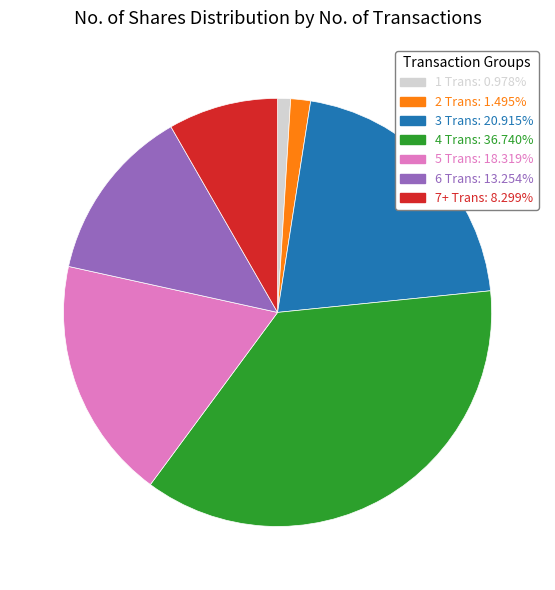

Does any single category account for the majority?

No